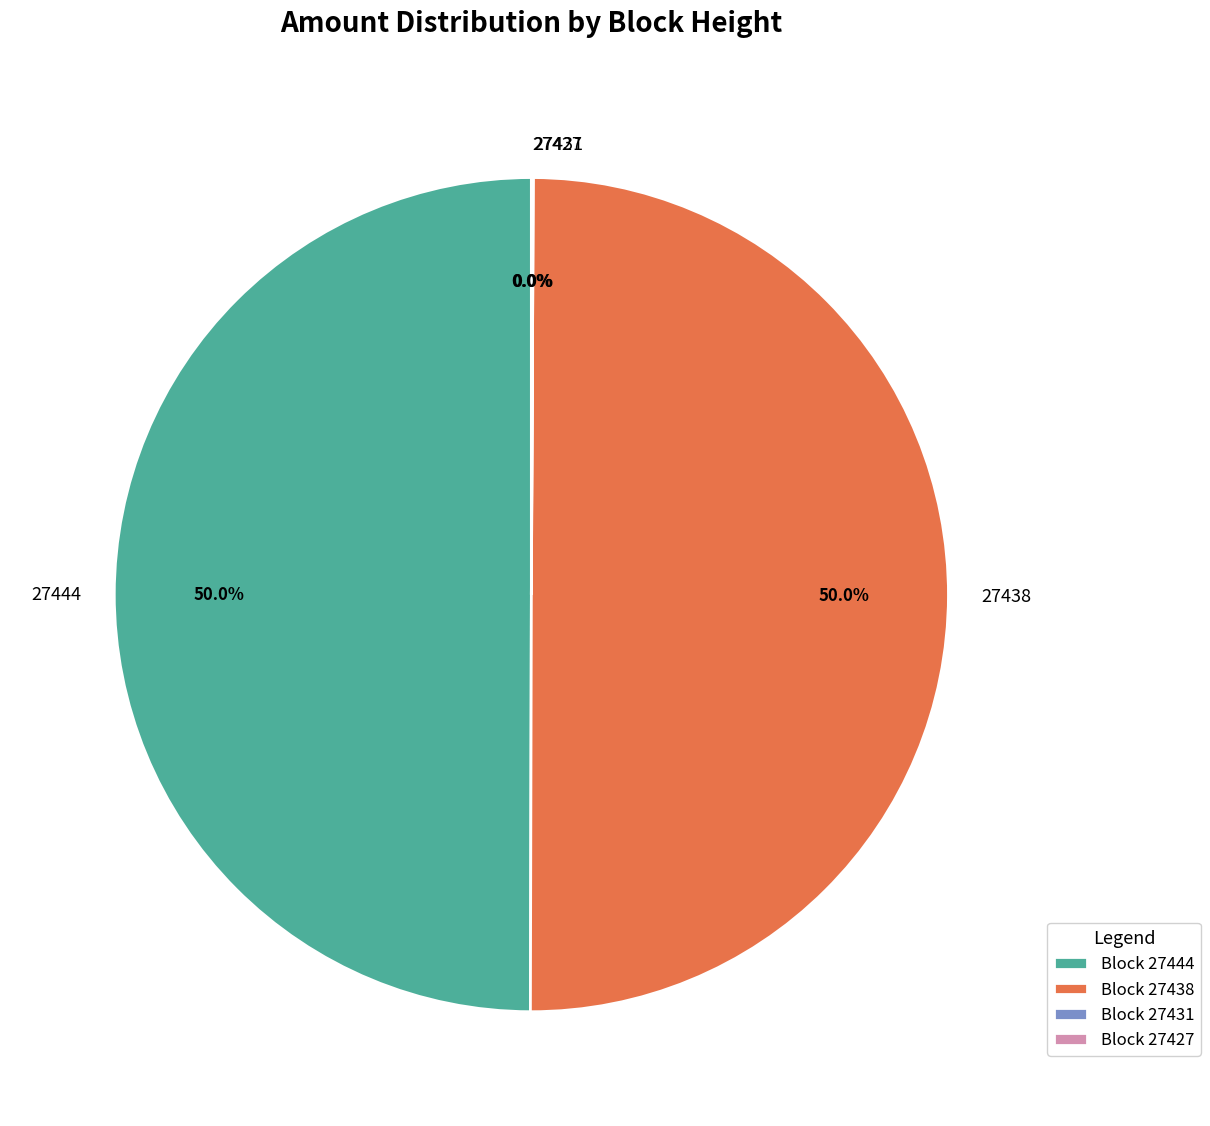

What percentage is NOT represented by 27438?

50.0%